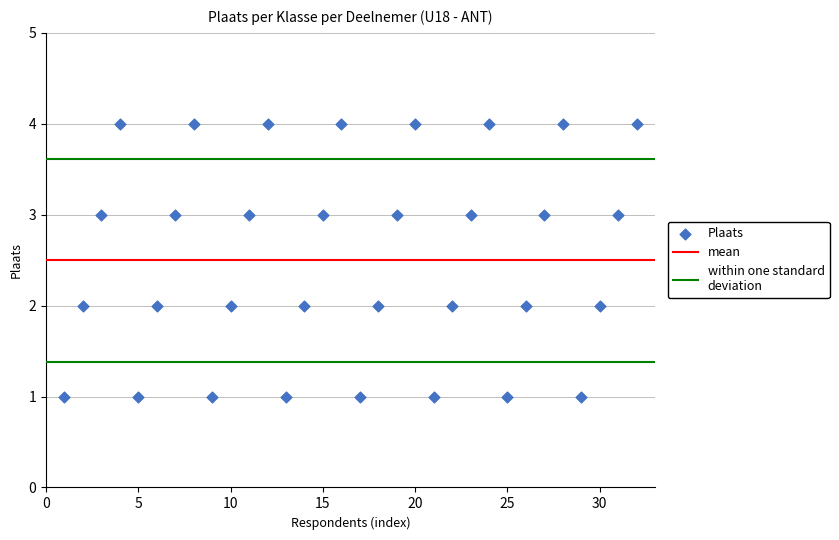

What is the range of Y values (max minus min)?

3